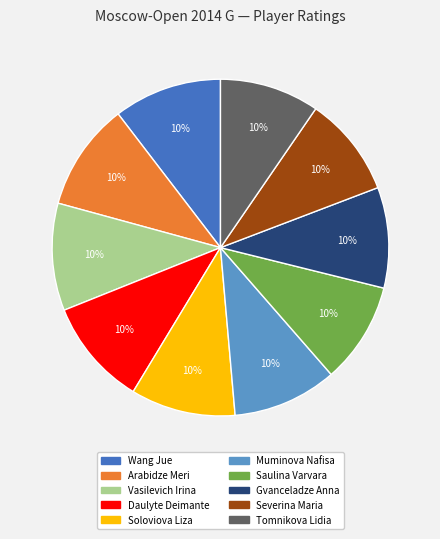

Is Wang Jue the majority of the pie?

No